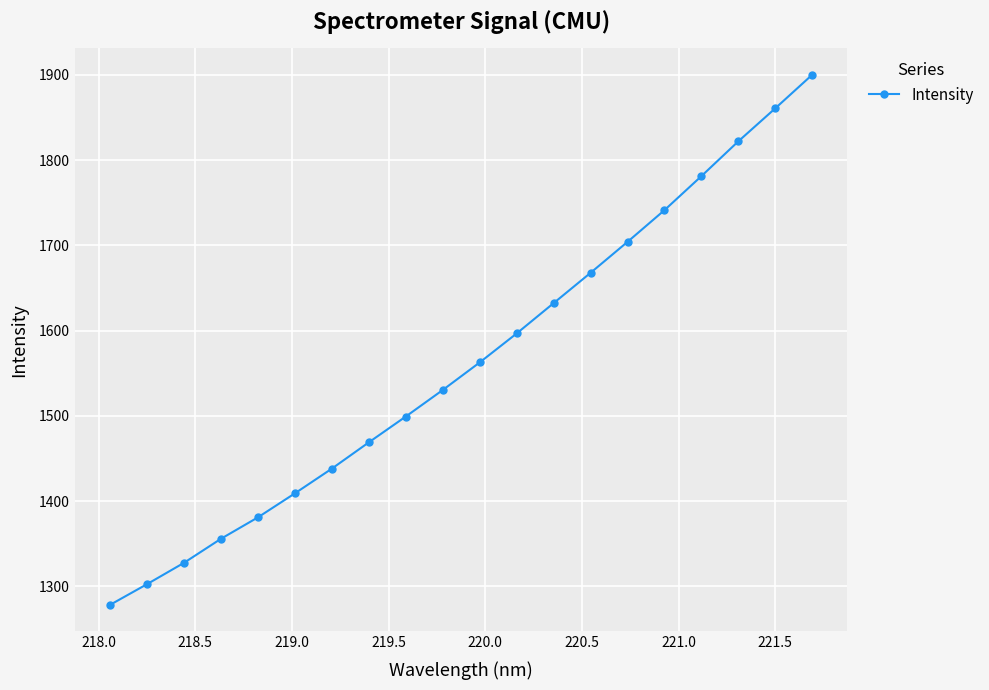

What is the minimum value shown in the chart?

1278.2